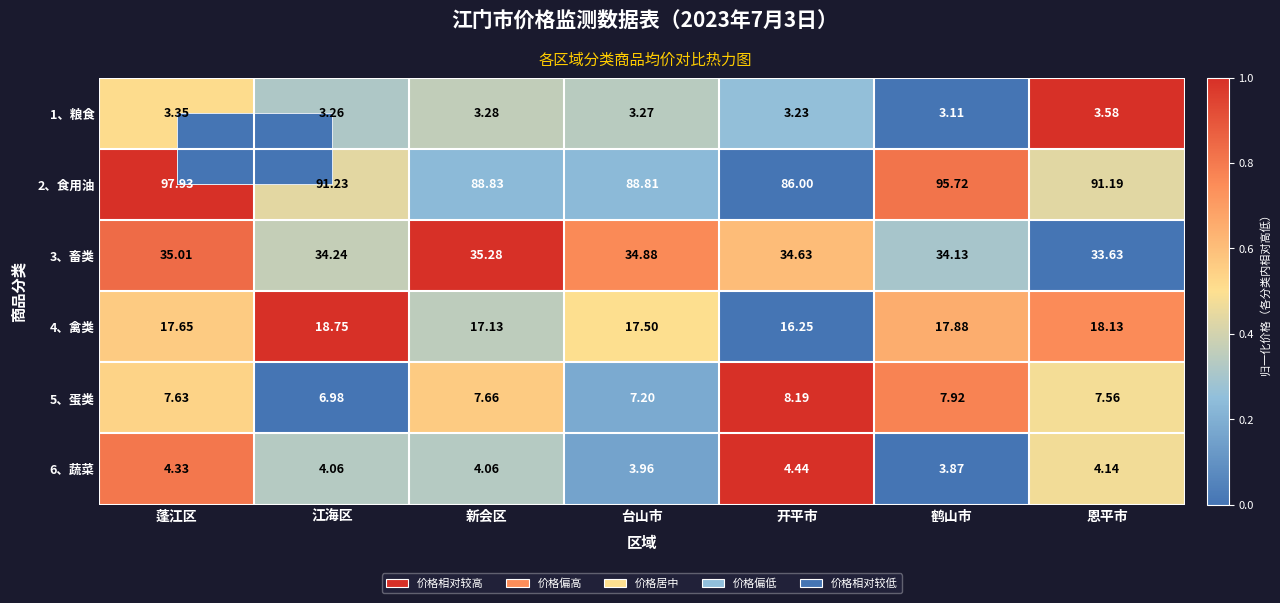

Is the value of 1、粮食 at 鹤山市 greater than the value of 3、畜类 at 鹤山市?

No